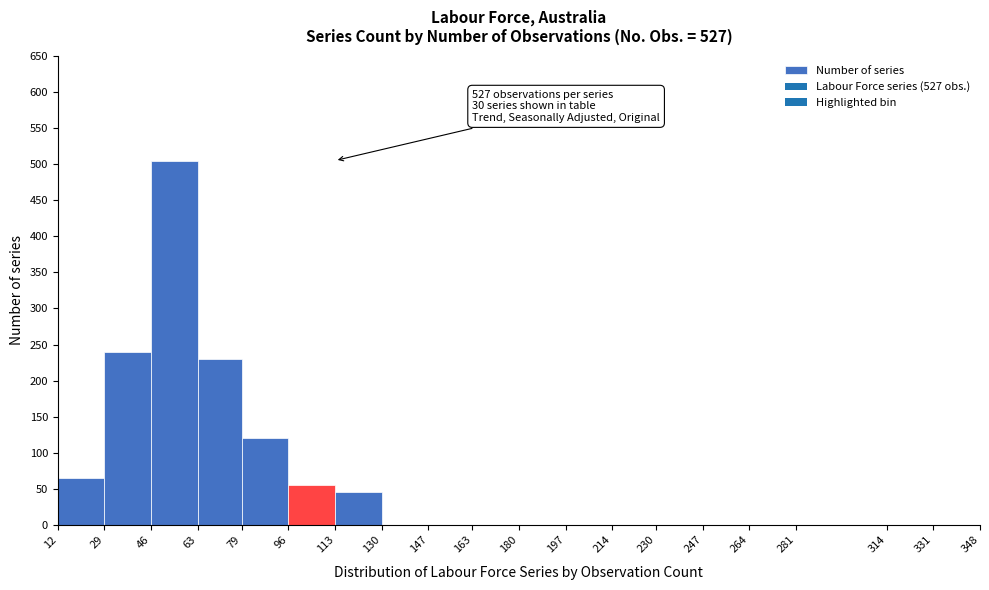

Over which range of the x-axis is the bar tallest?

46 to 63